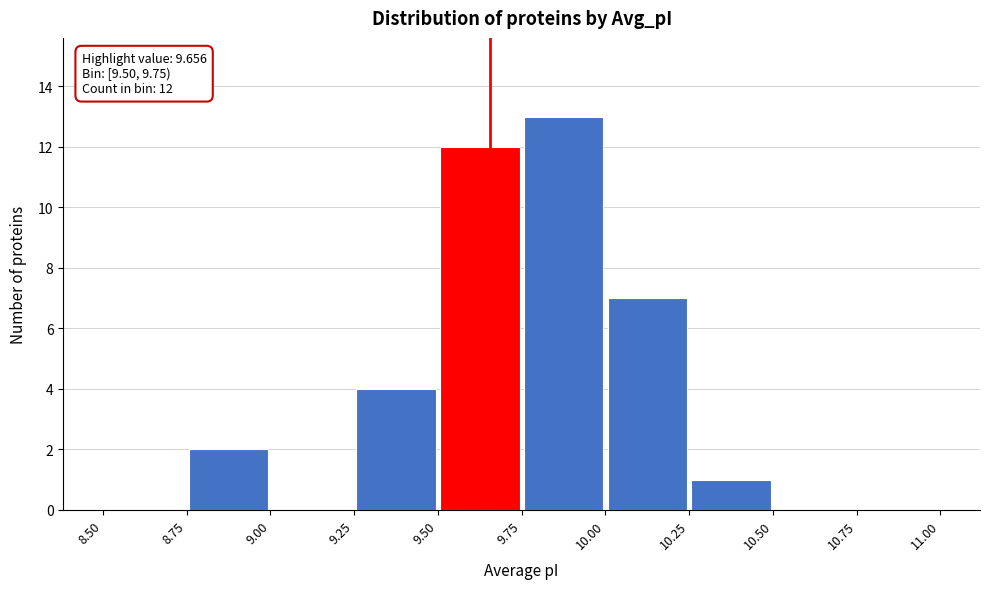

Over which range of the x-axis is the bar tallest?

9.75 to 10.00